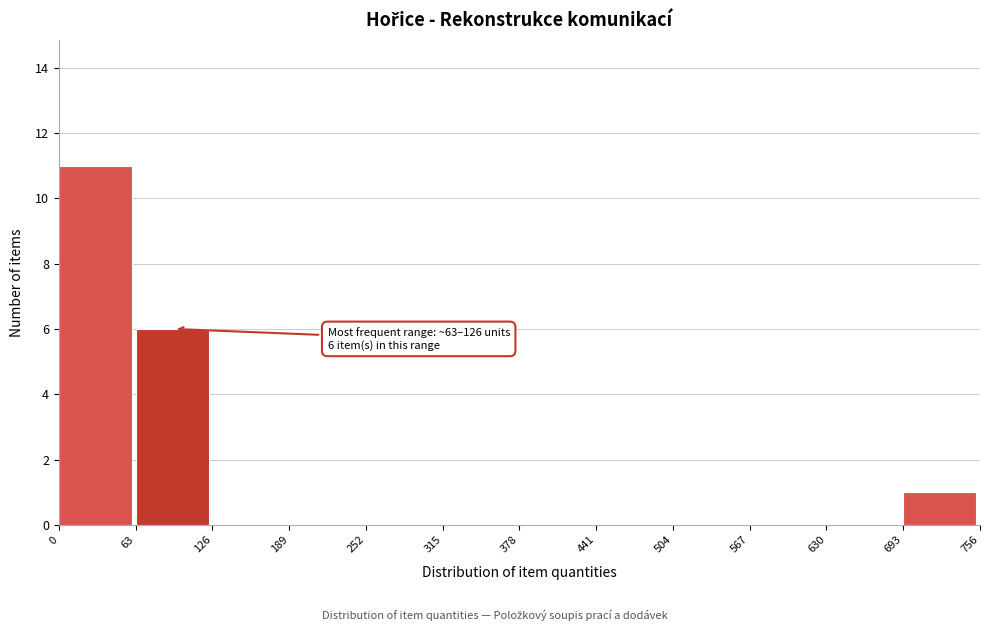

Which range on the x-axis has the tallest bar?

0 to 63